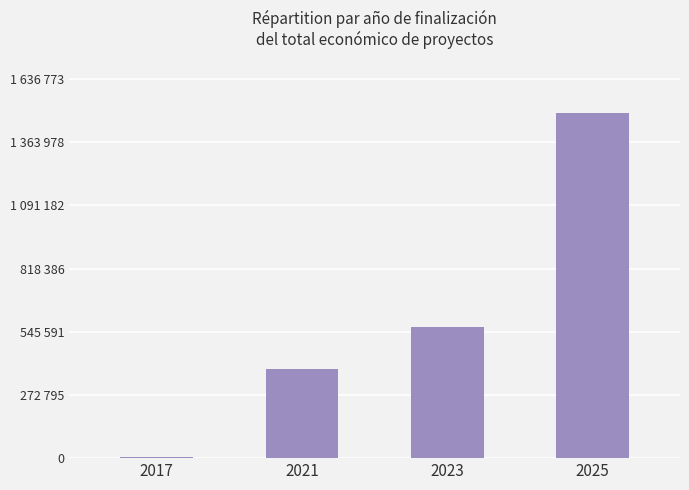

What is the average value?

610932